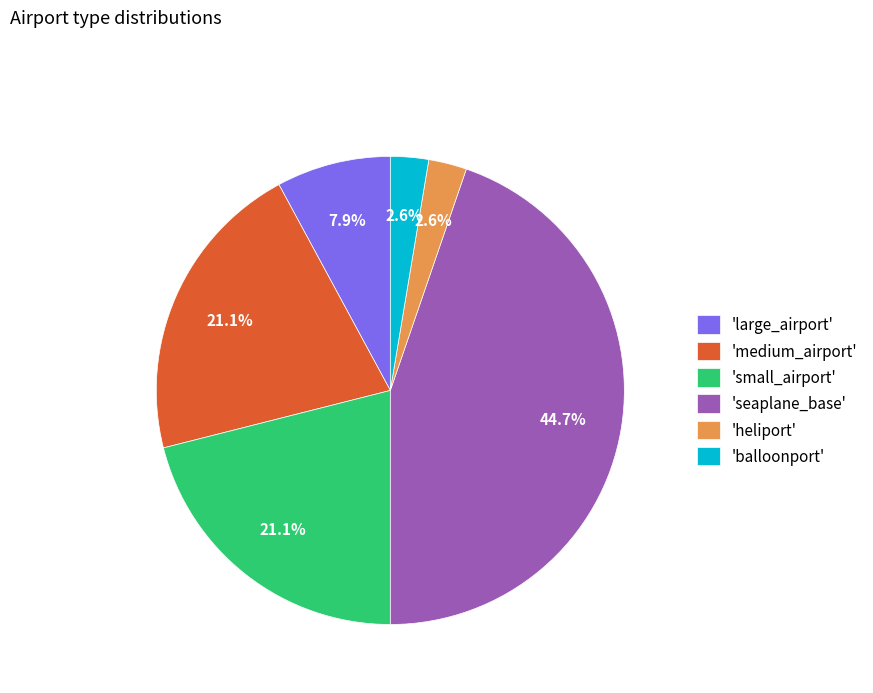

Do 'small_airport' and 'large_airport' together represent more than half of the pie?

No